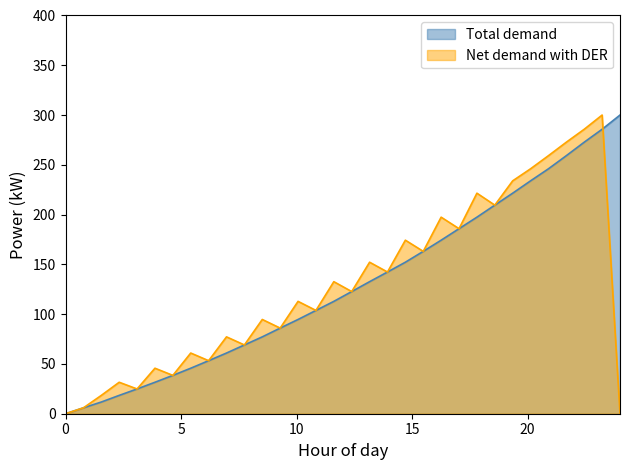

What is the highest value of the Net demand with DER series?

300.0